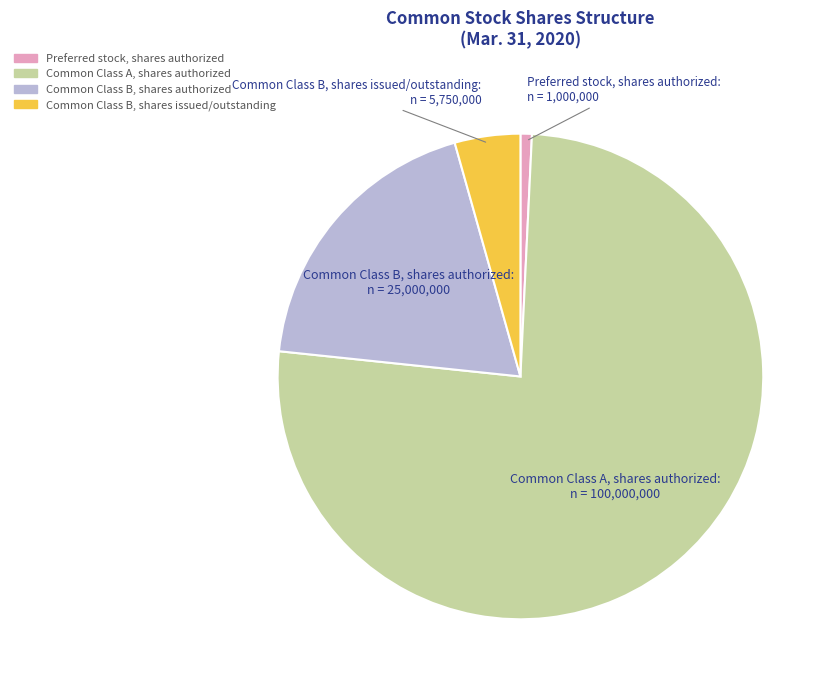

True or false: Common Class B, shares authorized accounts for 19% of the total.

True